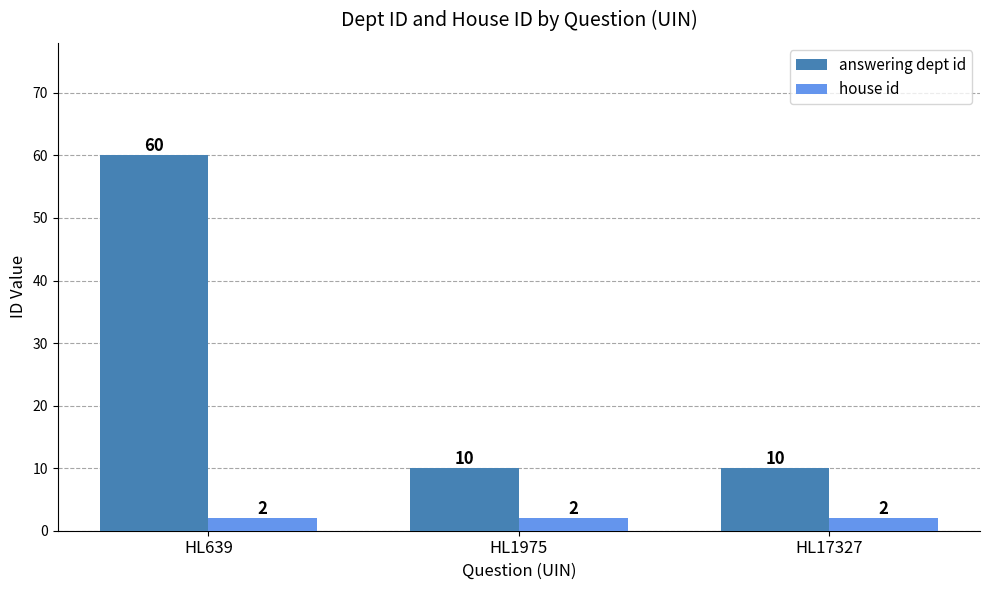

How many series are shown in this chart?

2